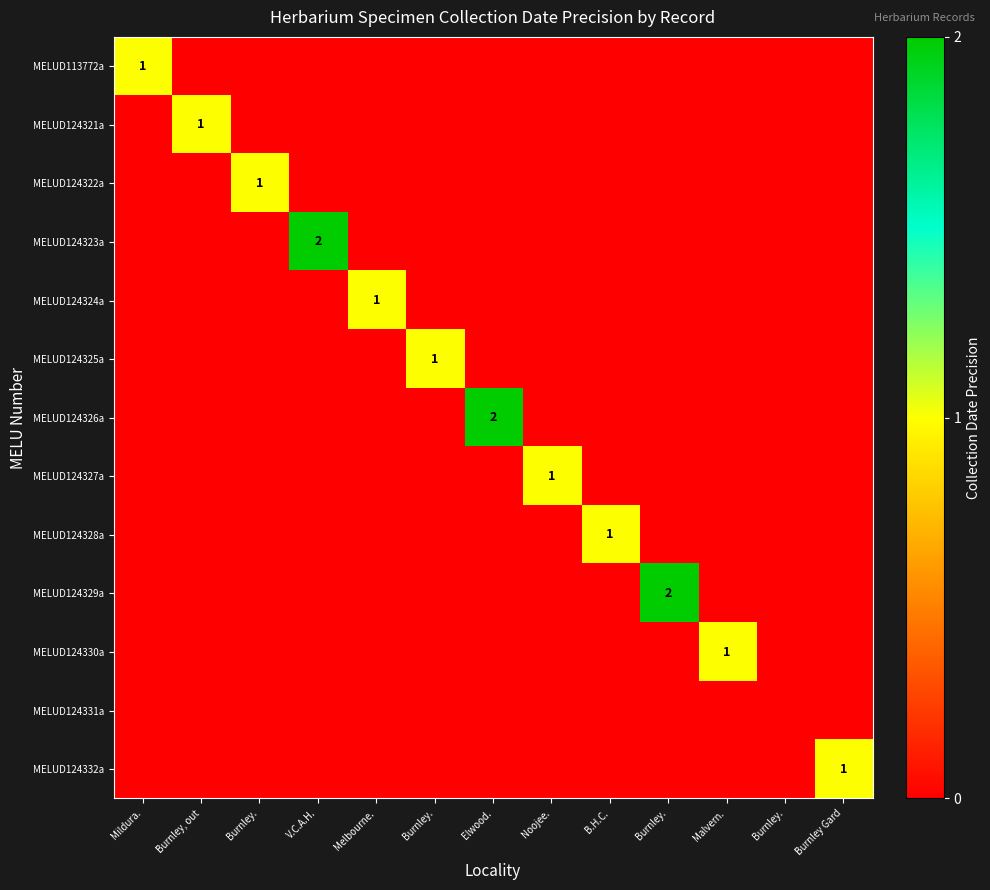

Is it true that MELUD124328a equals 0 at B.H.C.?

False